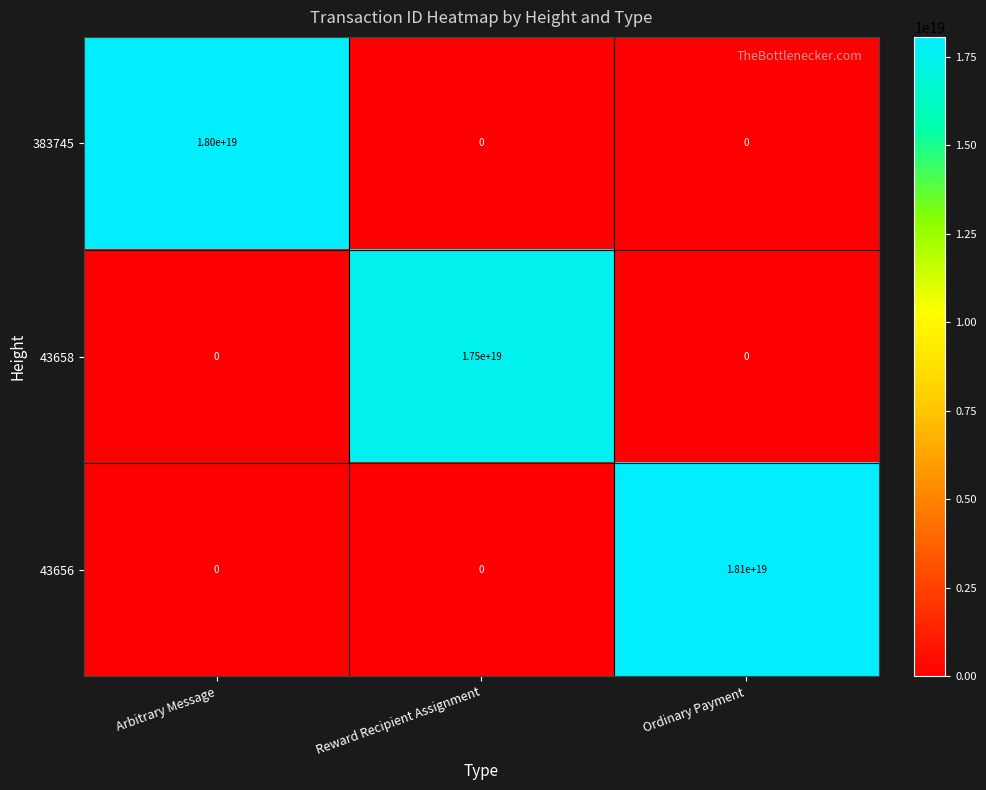

Which category has the highest value across all series?

Ordinary Payment